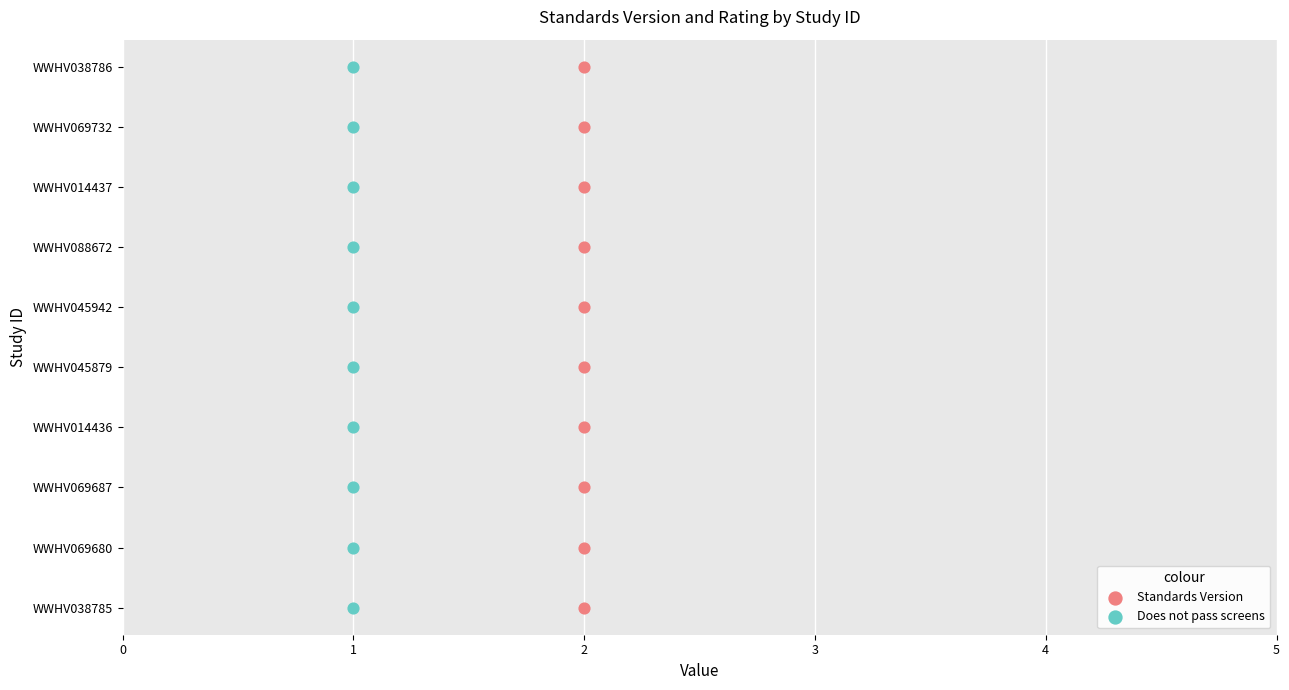

What are all the series names shown in the legend?

Standards Version, Does not pass screens